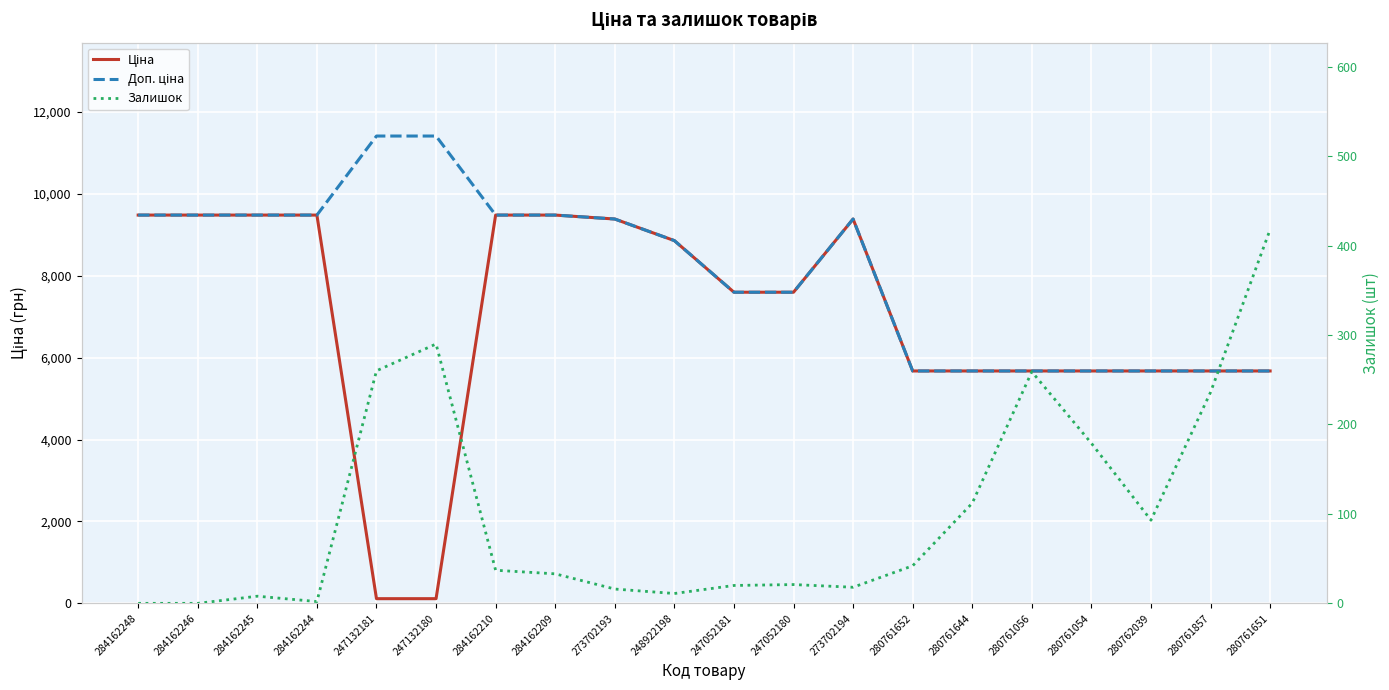

Reading left to right, extract all data points from this chart.

Ціна: 9480.1	9480.1	9480.1	9480.1	114.1	114.1	9480.1	9480.1	9384.0	8856.7	7596.5	7596.5	9384.0	5673.8	5673.8	5673.8	5673.8	5673.8	5673.8	5673.8
Доп. ціна: 9480.1	9480.1	9480.1	9480.1	11410.0	11410.0	9480.1	9480.1	9384.0	8856.7	7596.5	7596.5	9384.0	5673.8	5673.8	5673.8	5673.8	5673.8	5673.8	5673.8
Залишок: 0.0	0.0	8.0	2.0	260.0	290.0	37.0	33.0	16.0	11.0	20.0	21.0	18.0	42.0	112.0	259.0	179.0	93.0	236.0	418.0